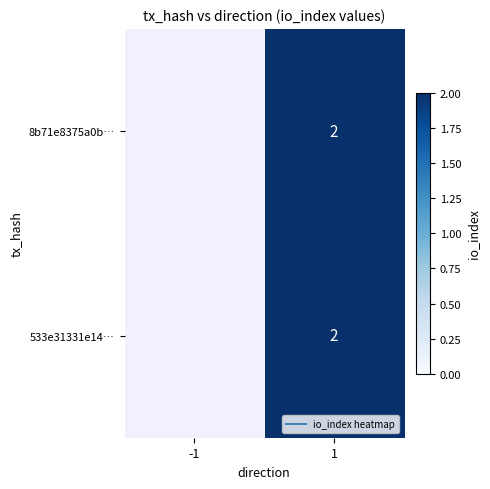

How many categories are shown in the chart?

2